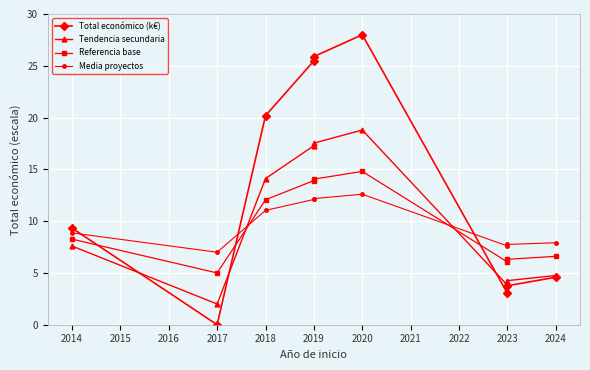

True or false: Media proyectos and Total económico (k€) cross at least once.

True